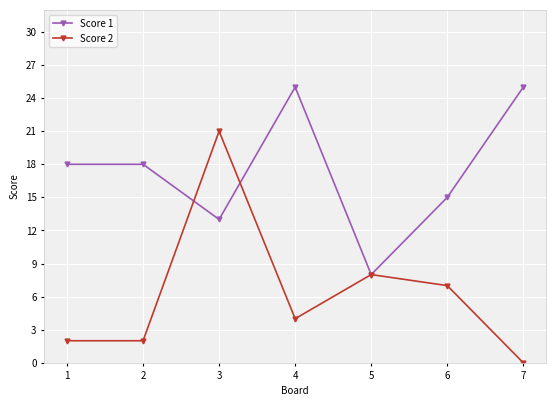

At how many categories does at least one series exceed 23?

2